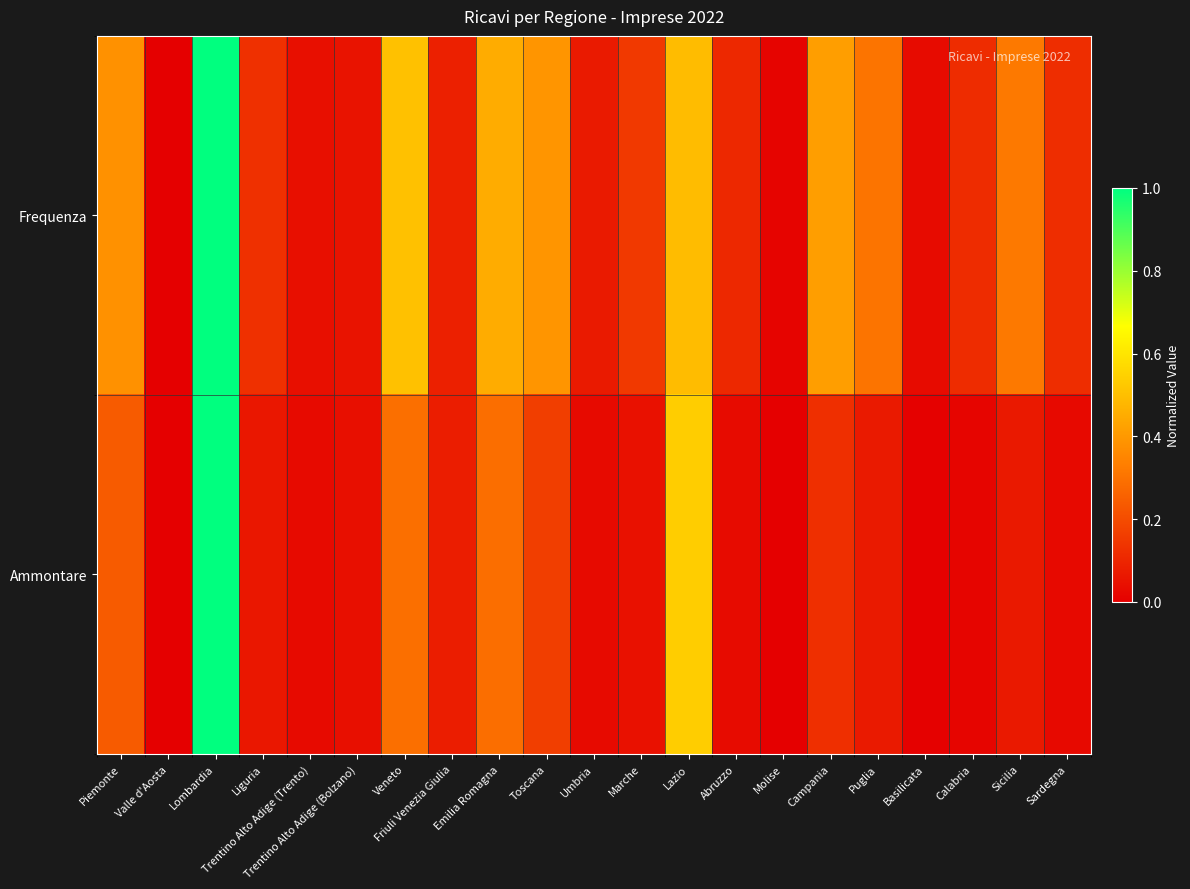

List the series in order of their peak value, lowest first.

Frequenza, Ammontare